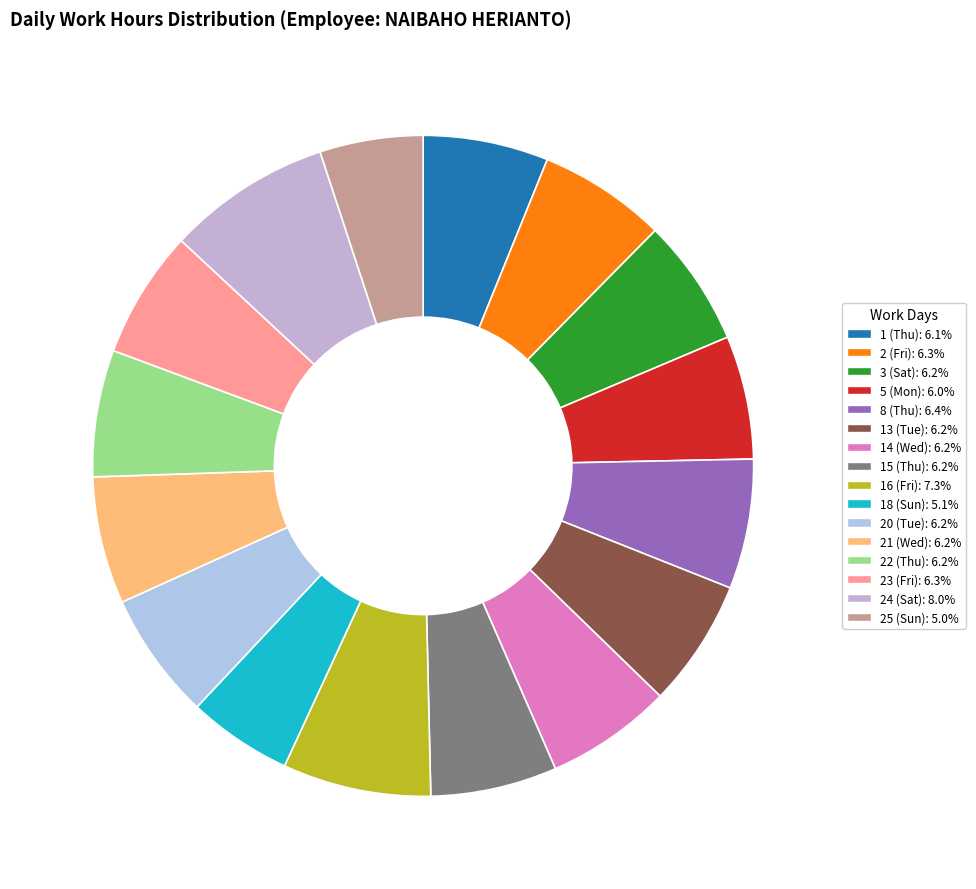

What percentage do 3 (Sat) and 22 (Thu) together represent?

12.4%